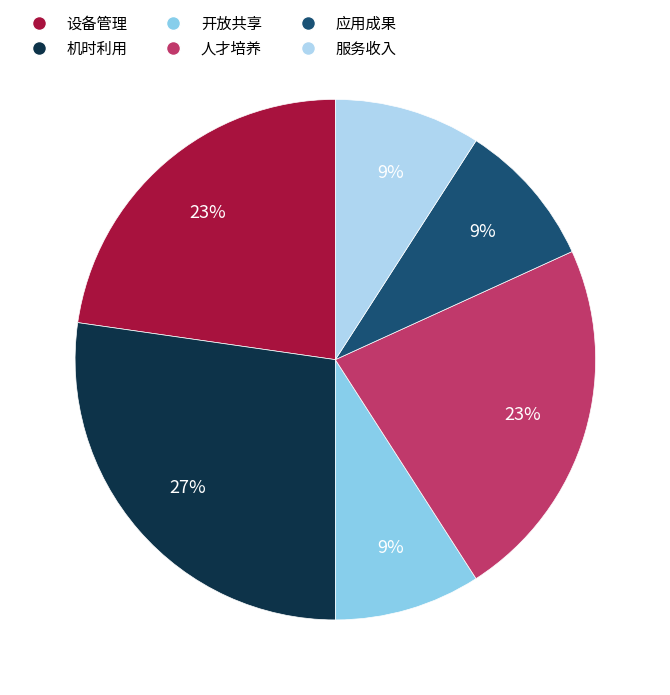

To the nearest percent, what portion does 开放共享 represent?

9%